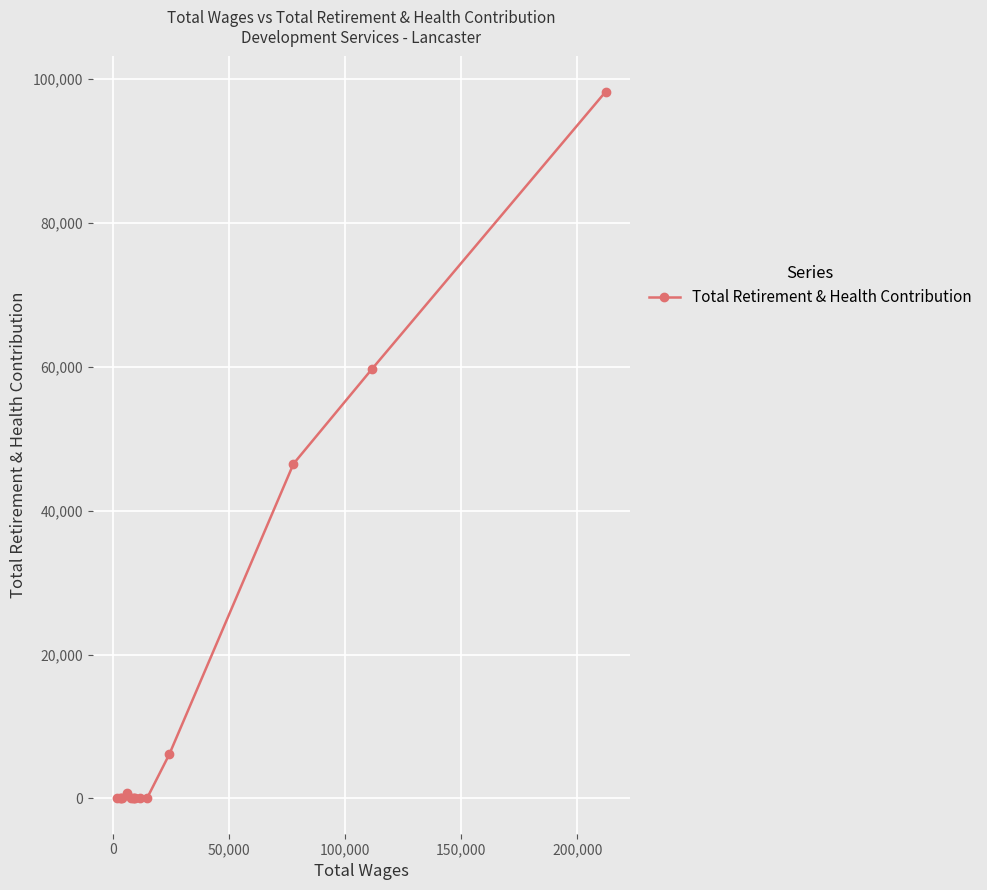

What is the greatest value displayed?

98229